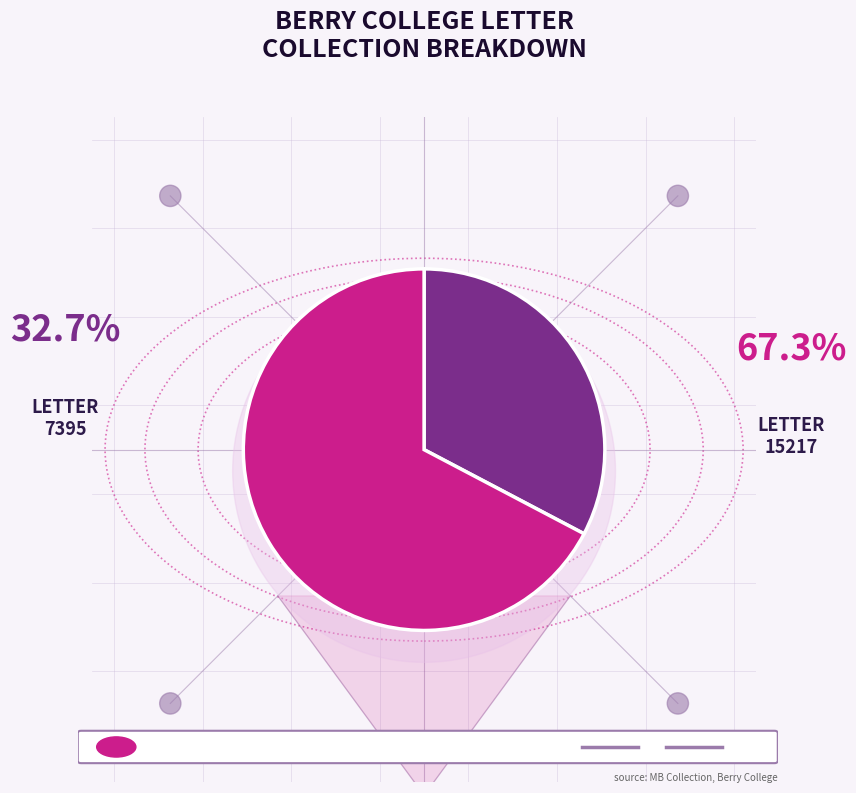

To the nearest percent, what portion does Text Document (Letter 7395) represent?

33%